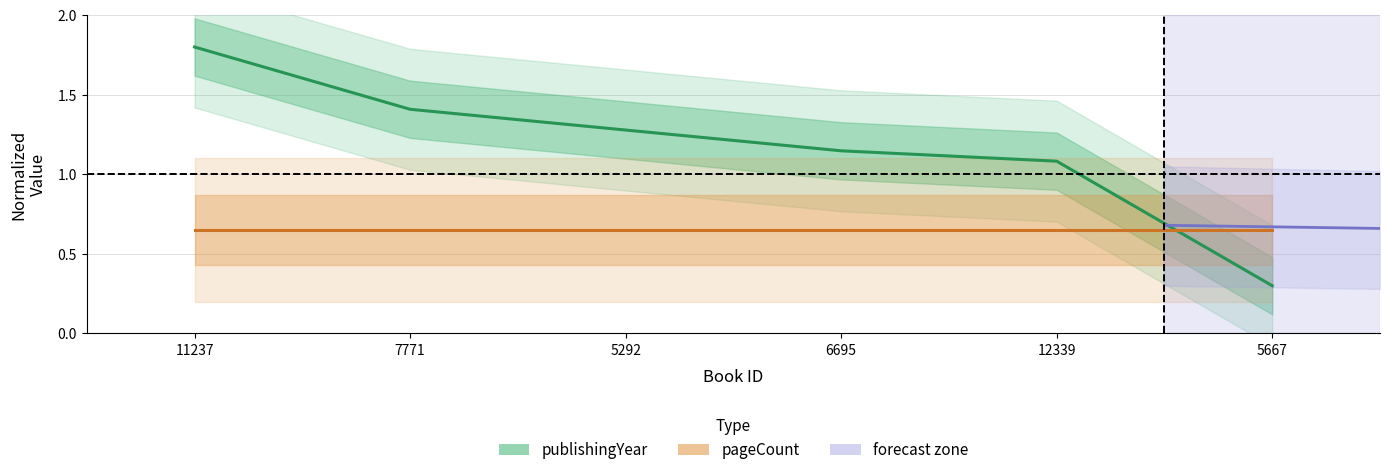

Count the number of values greater than 1.

5